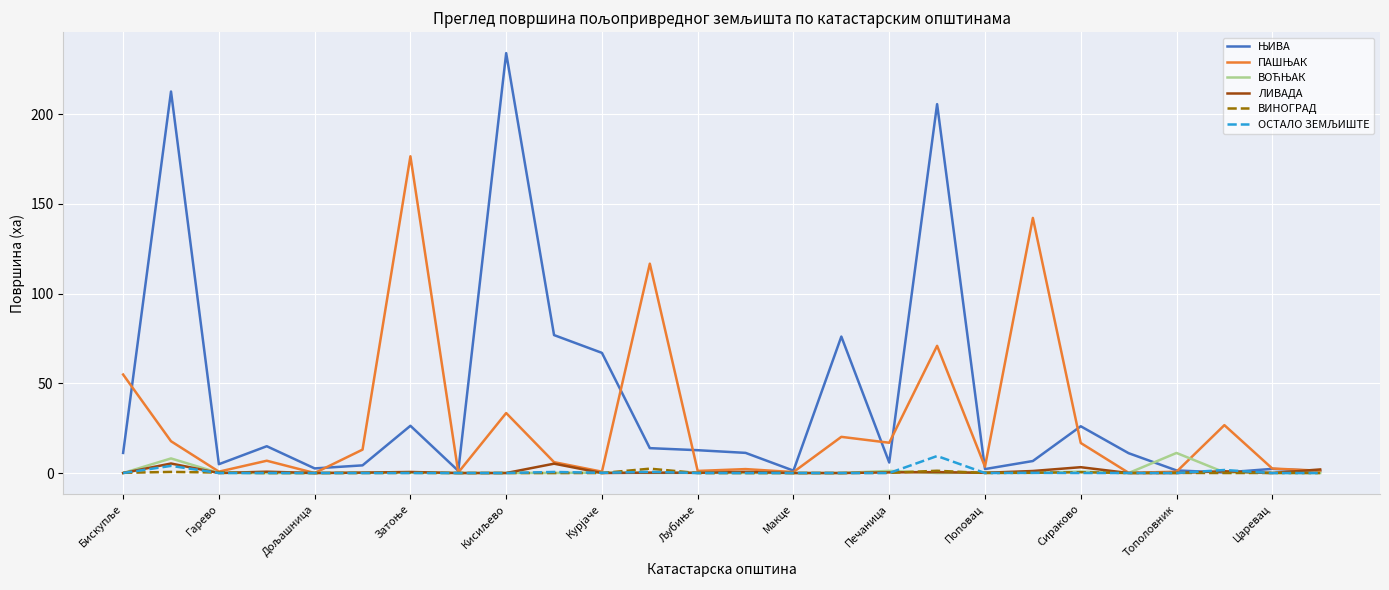

What is the maximum value shown in the chart?

234.1